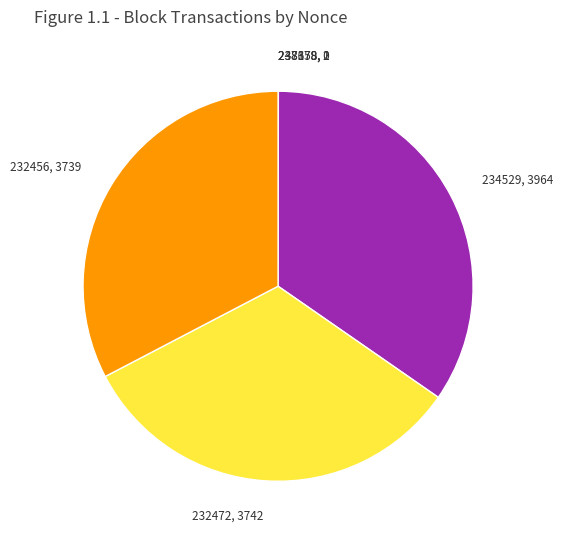

What is the ratio of the value at 234529, 3964 to the value at 232456, 3739?

1.1